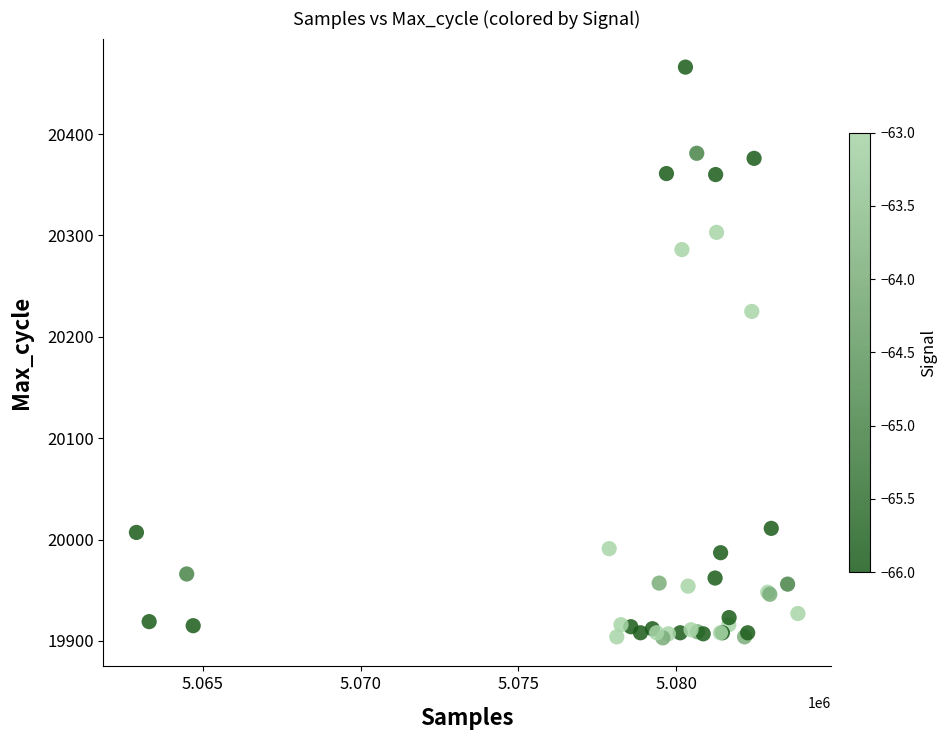

What Y value in the scatter plot is closest to 20184?

20225